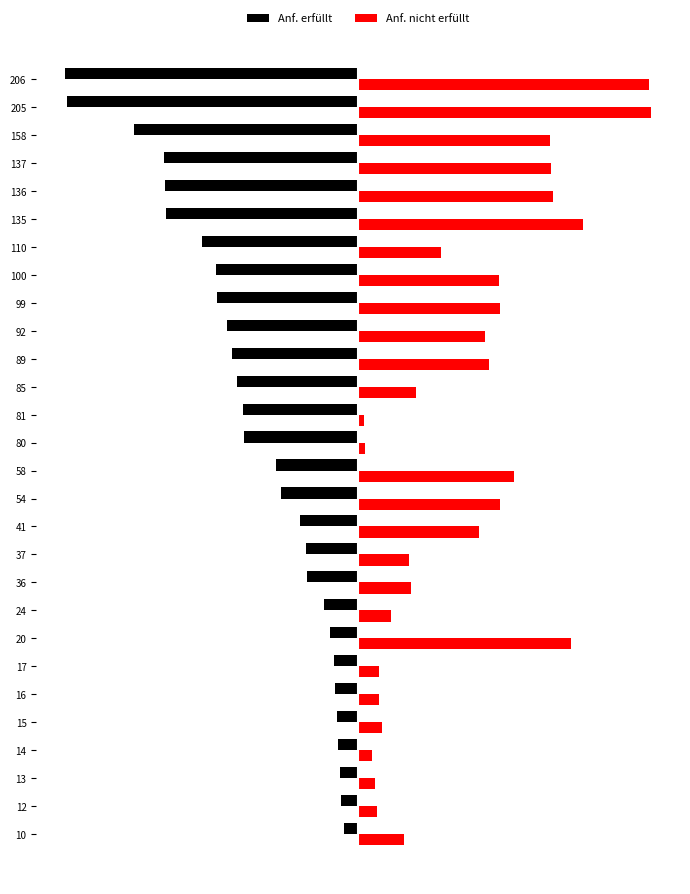

What are all the series names shown in the legend?

Anf. erfüllt, Anf. nicht erfüllt